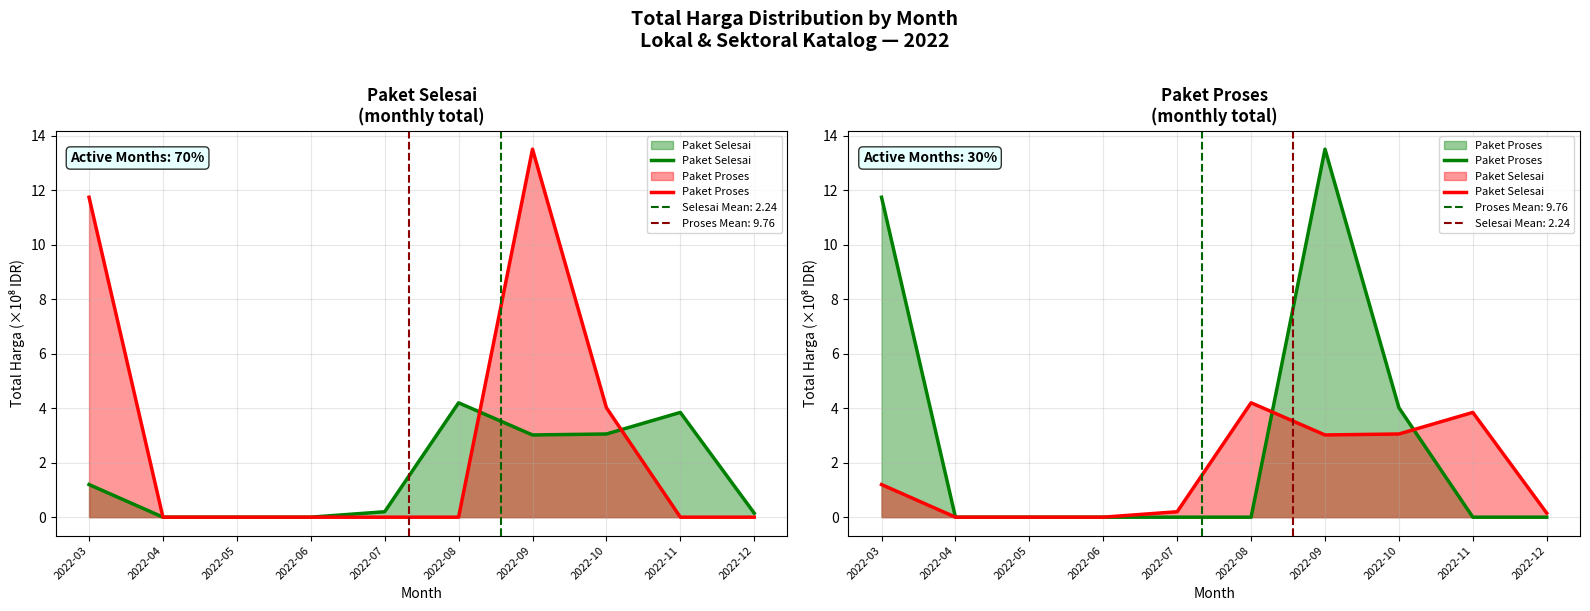

How many positive values does the Paket Proses series have?

3